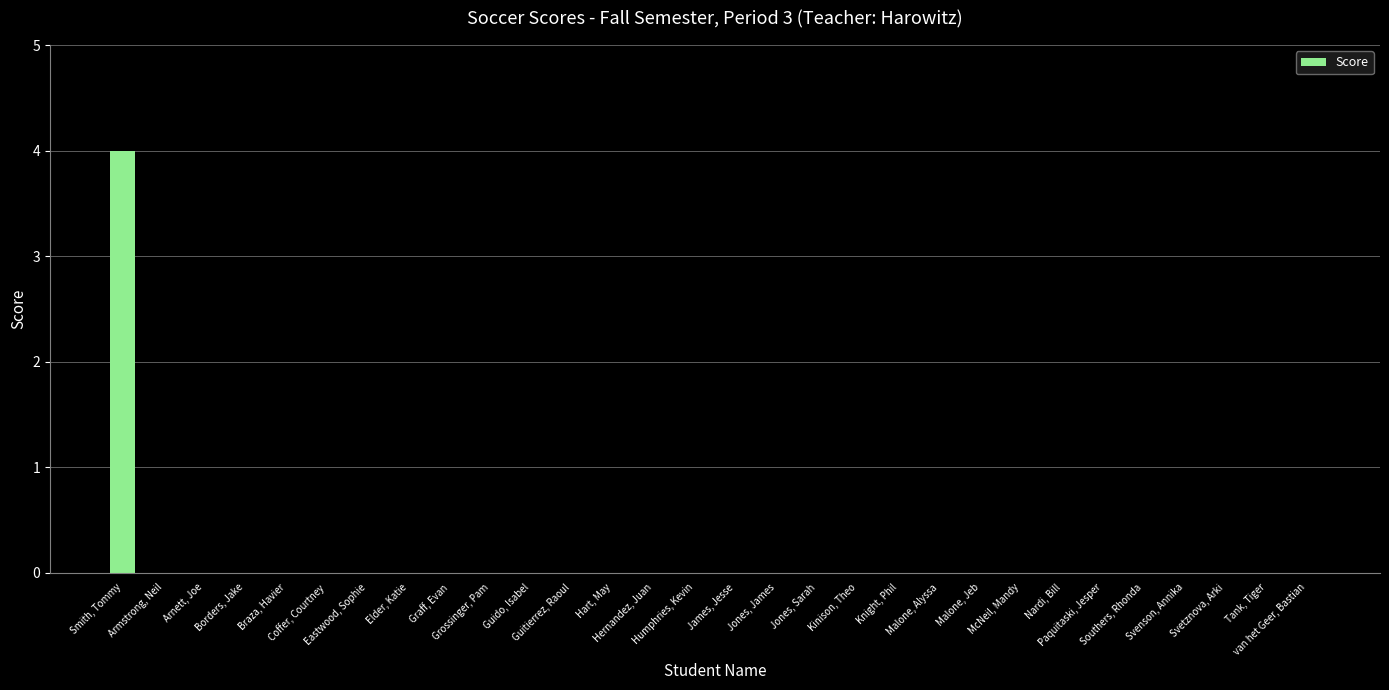

How many series are shown in this chart?

1